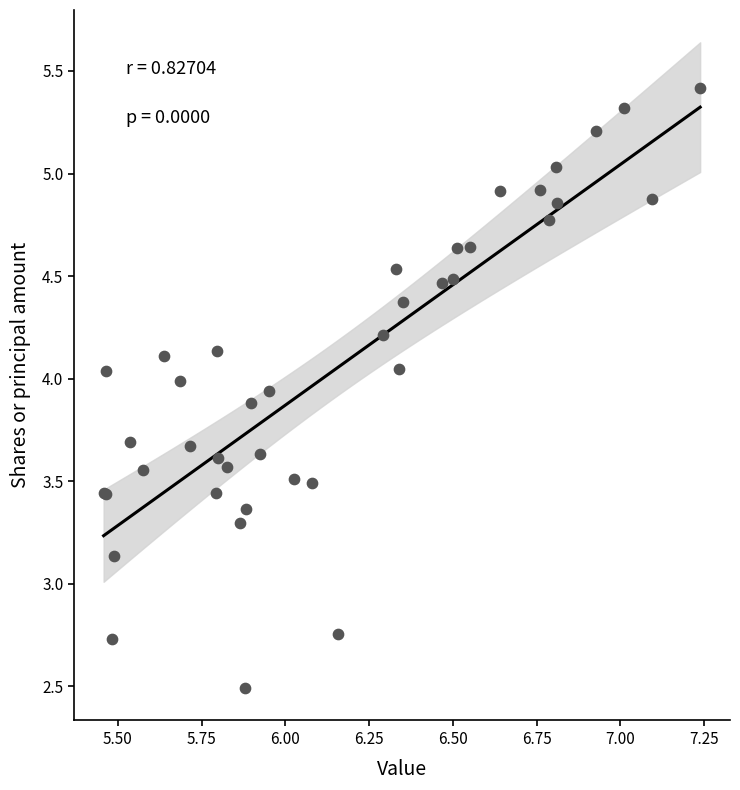

What Y value in the scatter plot is closest to 3?

3.1